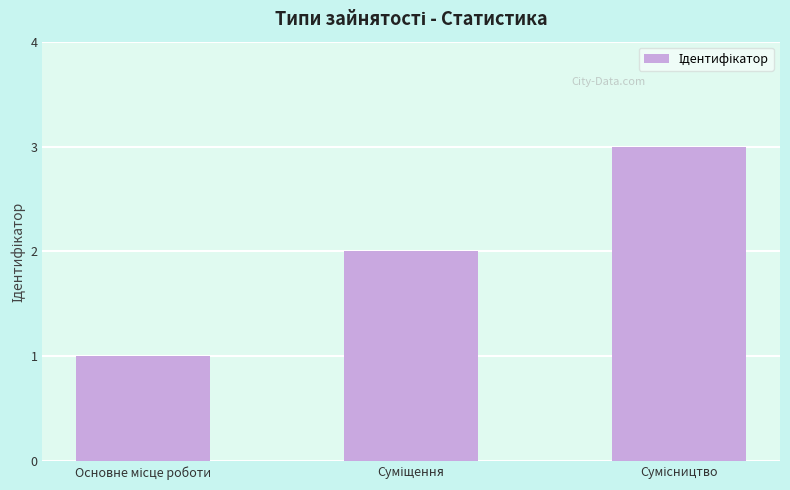

How many series are shown in this chart?

1